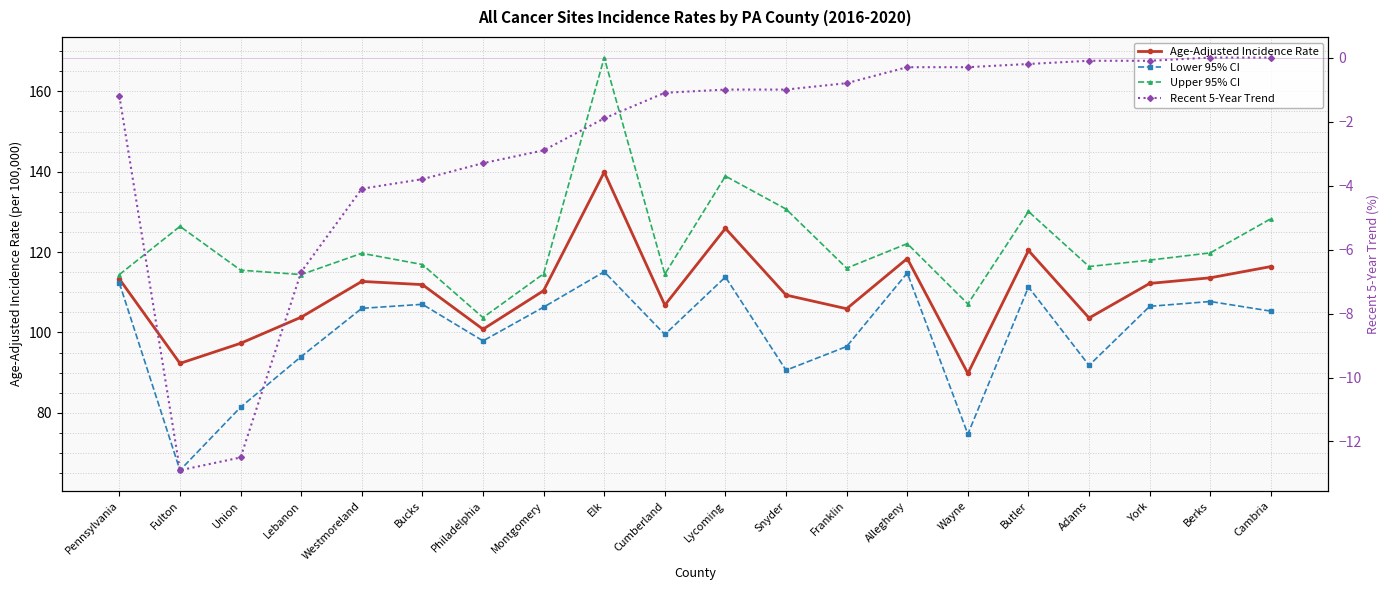

True or false: Lower 95% CI and Recent 5-Year Trend intersect in this chart.

False